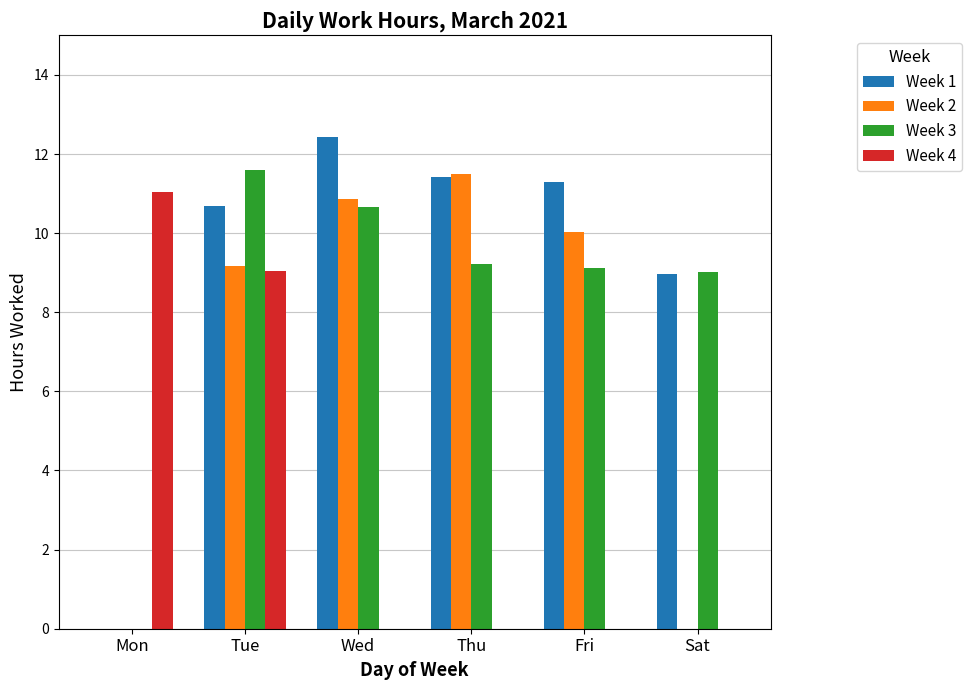

At which label is Week 4 closest to 5?

Tue